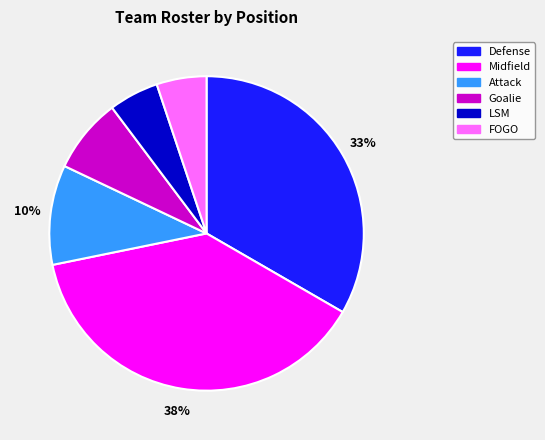

Combined, do Defense and FOGO account for over 50%?

No